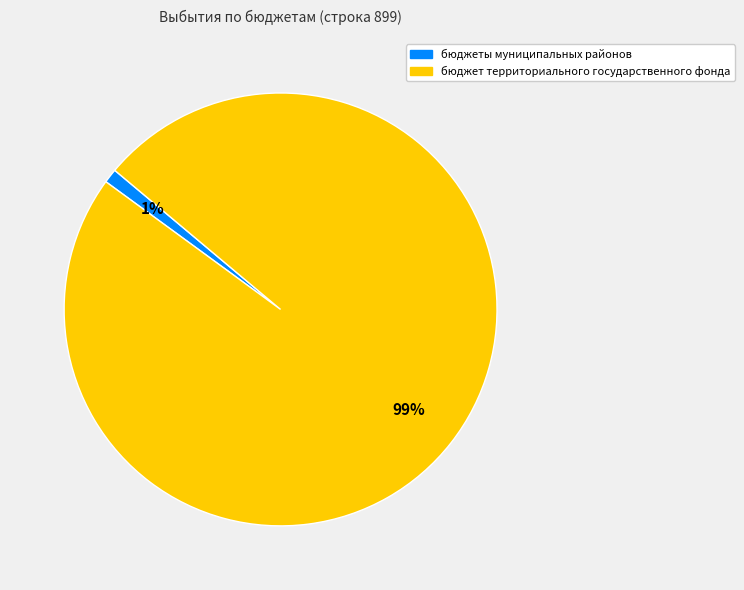

Combined, do бюджеты муниципальных районов and бюджет территориального государственного фонда account for over 50%?

Yes